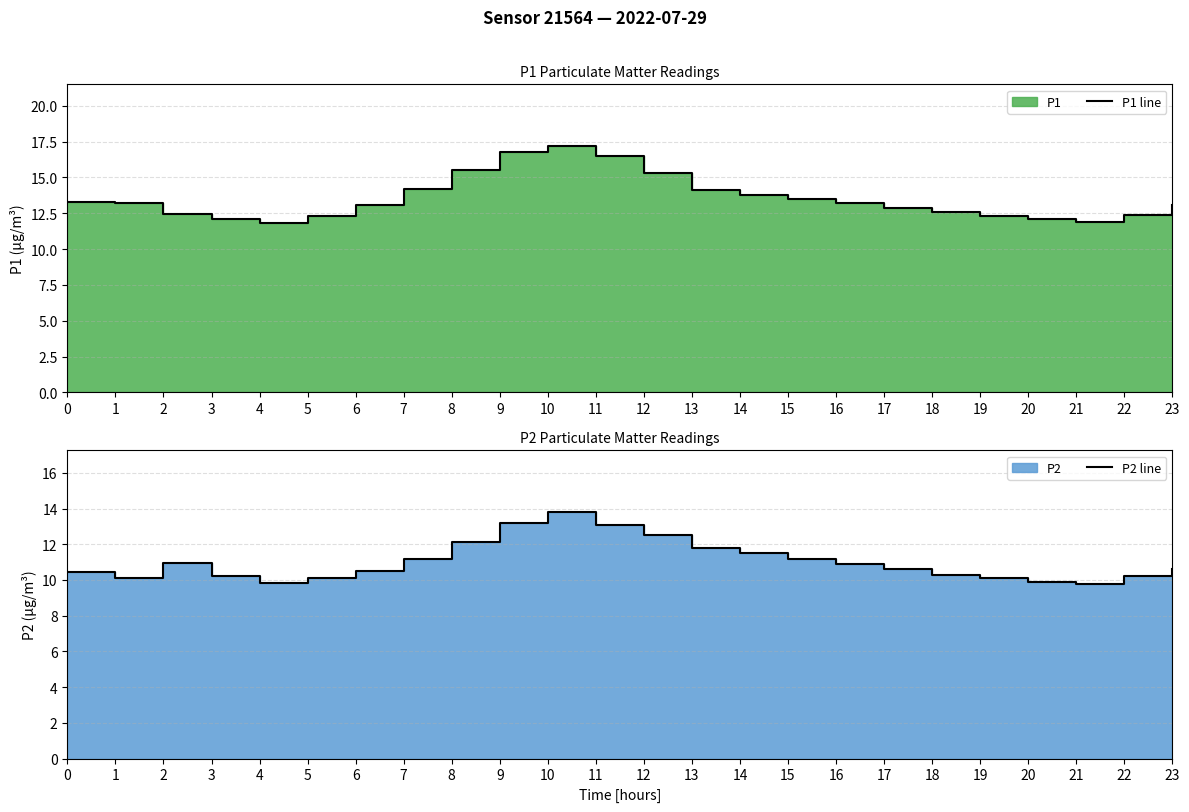

At how many categories does at least one series exceed 9?

24